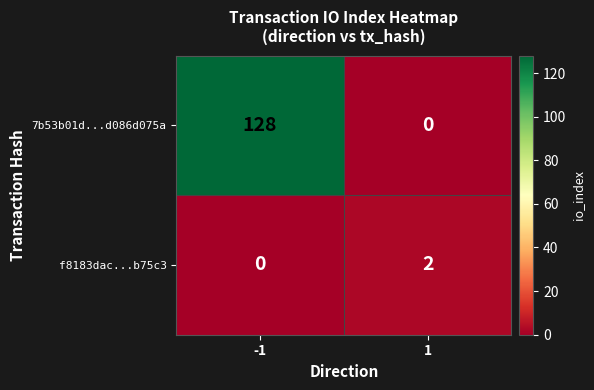

Which series has the largest range (max minus min)?

7b53b01d...d086d075a